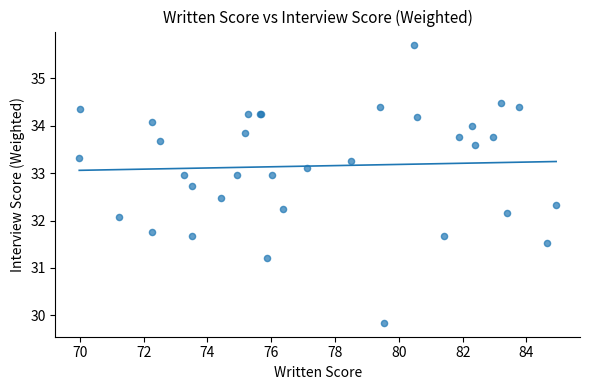

What Y value in the scatter plot is closest to 32?

32.1